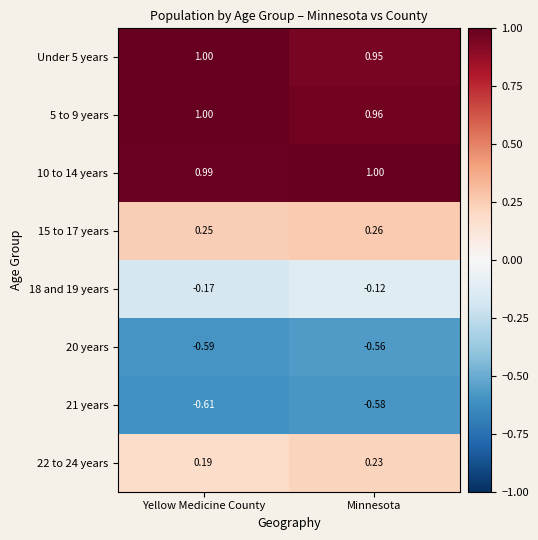

List the labels in order of 22 to 24 years value, largest first.

Minnesota, Yellow Medicine County